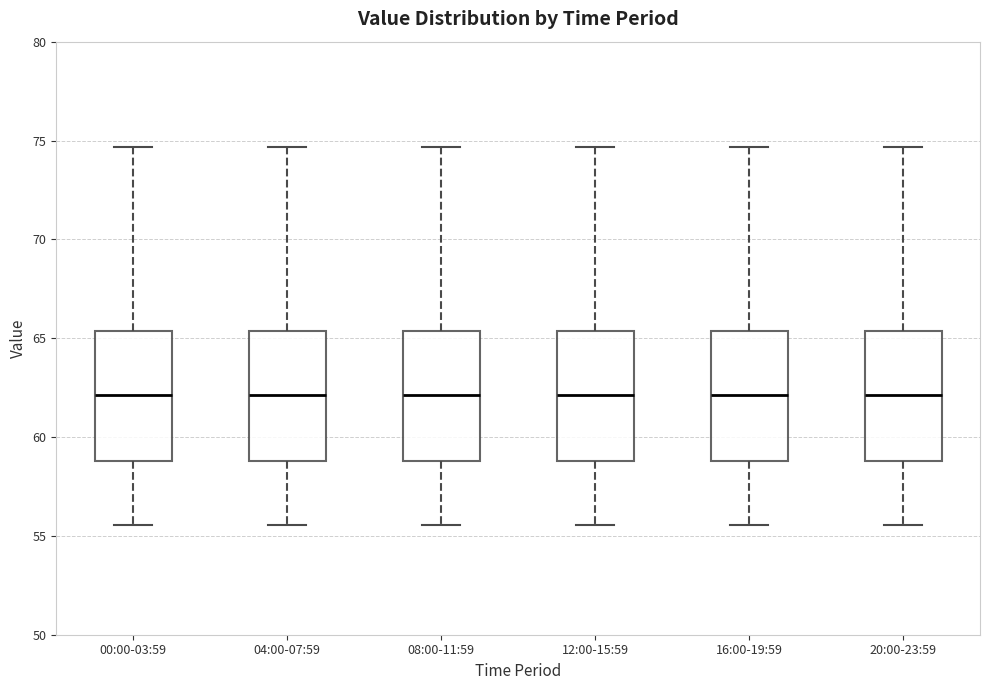

Reading left to right, transcribe this box plot: for each box, give where its median line is, the range the box spans, and where its two whiskers end, as read against the y-axis. The values are not printed on the chart, so give them approximately, as read against the axis.

00:00-03:59: median 62.0, box 59.0 to 65.5, whiskers 55.5 to 74.5
04:00-07:59: median 62.0, box 59.0 to 65.5, whiskers 55.5 to 74.5
08:00-11:59: median 62.0, box 59.0 to 65.5, whiskers 55.5 to 74.5
12:00-15:59: median 62.0, box 59.0 to 65.5, whiskers 55.5 to 74.5
16:00-19:59: median 62.0, box 59.0 to 65.5, whiskers 55.5 to 74.5
20:00-23:59: median 62.0, box 59.0 to 65.5, whiskers 55.5 to 74.5